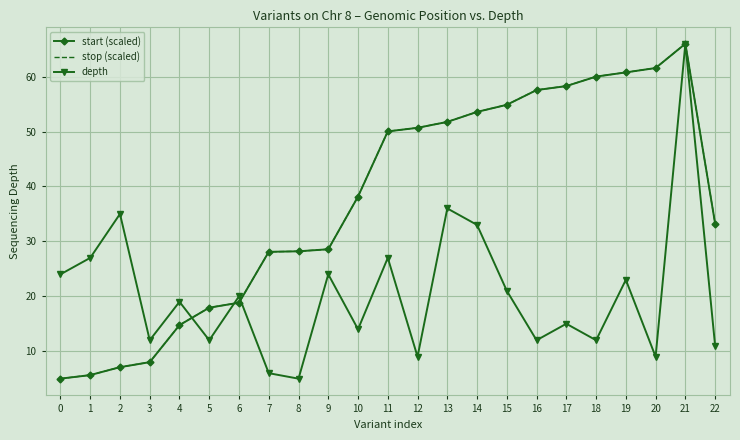

What is the total value across all series at 9?

81.1